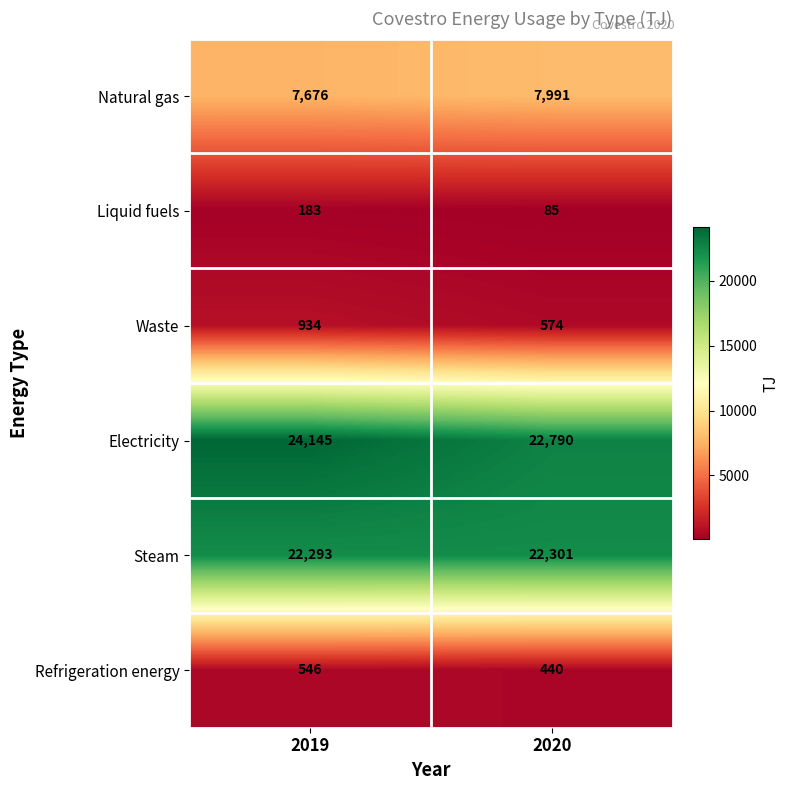

How many values in the Steam series are below 22301?

1